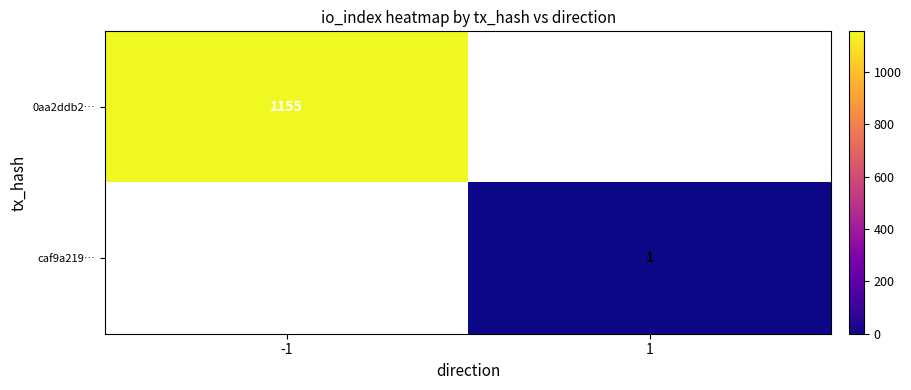

Is the value of caf9a219… at 1 greater than the value of 0aa2ddb2… at -1?

No